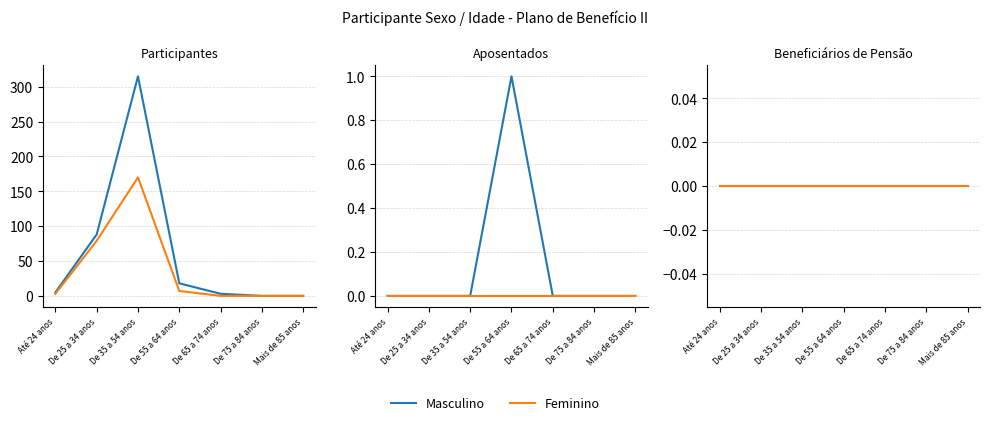

Is it true that Masculino equals 2 at Até 24 anos?

False